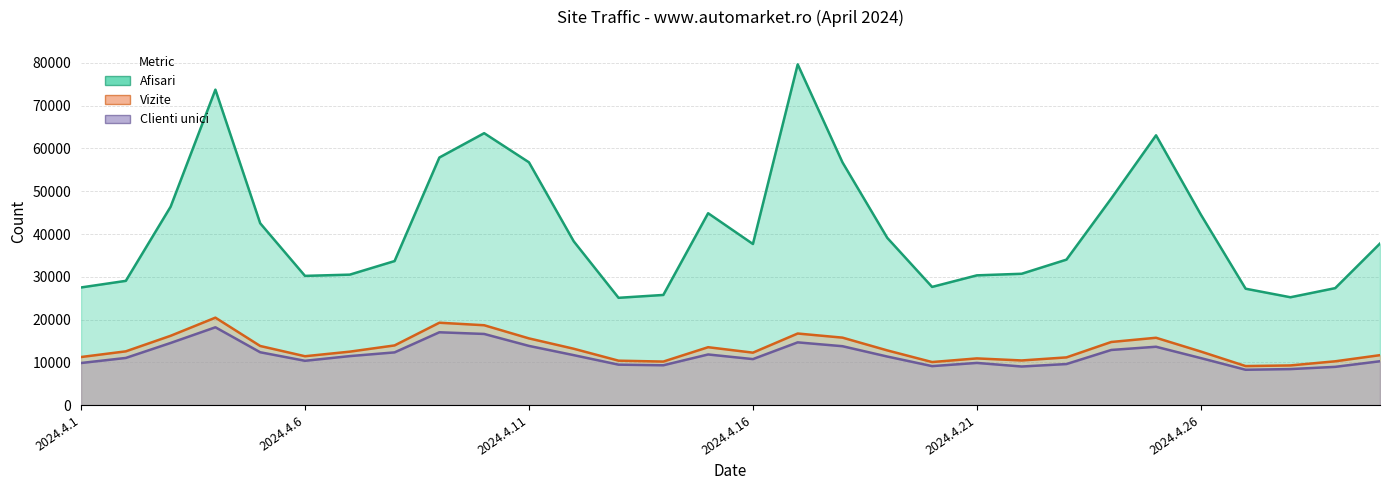

What is the minimum value shown in the chart?

8261